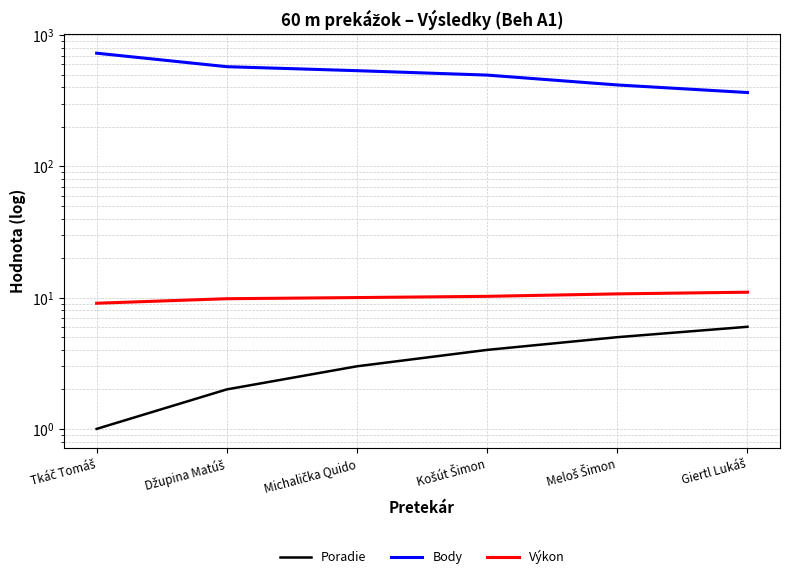

Reading left to right, transcribe all the data shown in this chart.

Poradie: Tkáč Tomáš=1.0	Džupina Matúš=2.0	Michalička Quido=3.0	Košút Šimon=4.0	Meloš Šimon=5.0	Giertl Lukáš=6.0
Body: Tkáč Tomáš=730.0	Džupina Matúš=576.0	Michalička Quido=537.0	Košút Šimon=497.0	Meloš Šimon=418.0	Giertl Lukáš=366.0
Výkon: Tkáč Tomáš=9.1	Džupina Matúš=9.8	Michalička Quido=10.0	Košút Šimon=10.2	Meloš Šimon=10.7	Giertl Lukáš=11.0